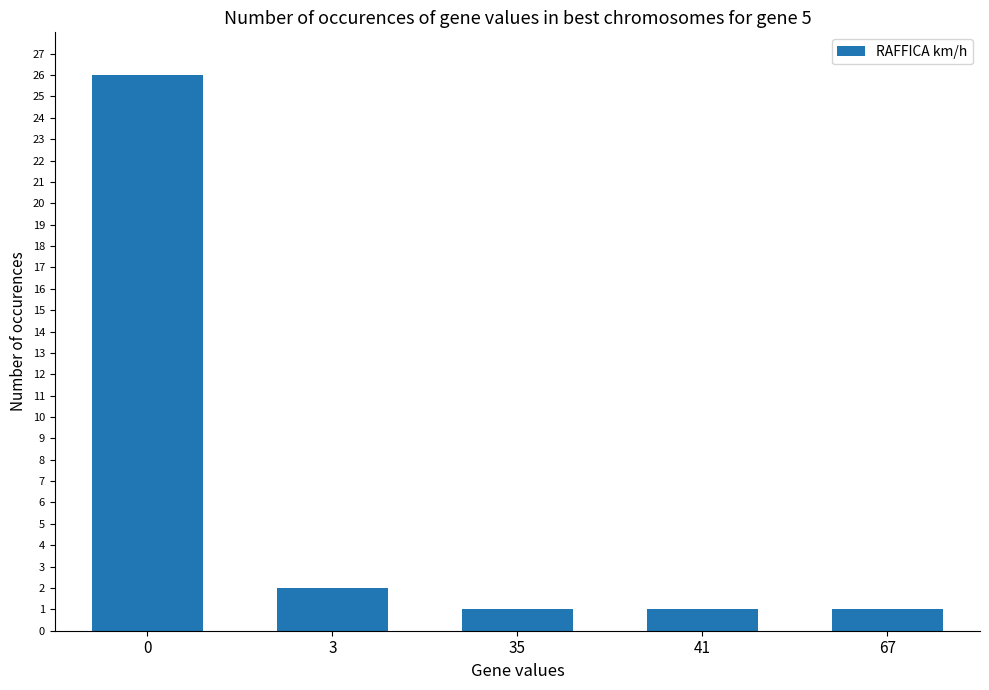

Reading right to left, list all the values displayed in this chart.

1	1	1	2	26